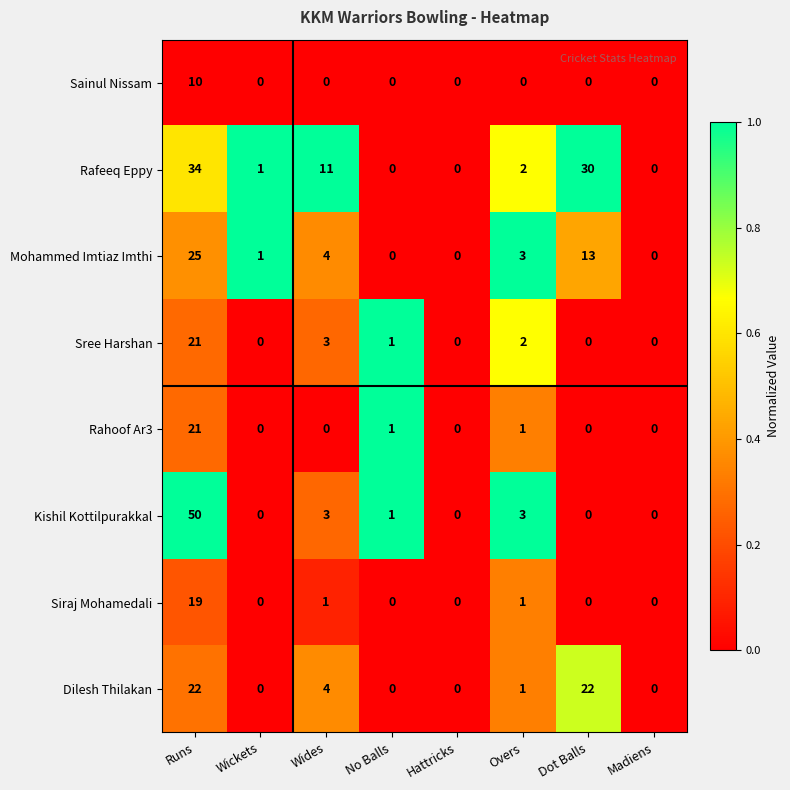

Which category has the highest value across all series?

Runs